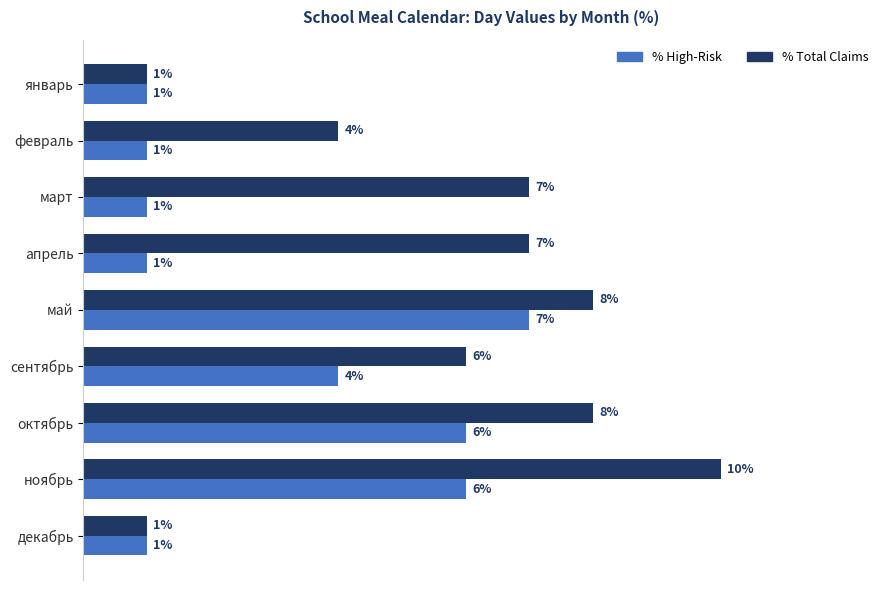

What are all the series names shown in the legend?

% High-Risk, % Total Claims